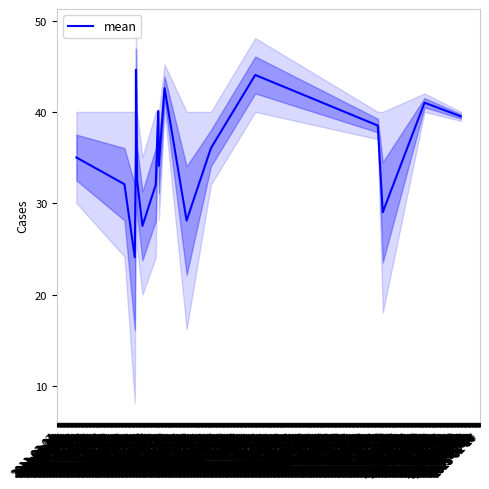

How many values exceed 36?

10